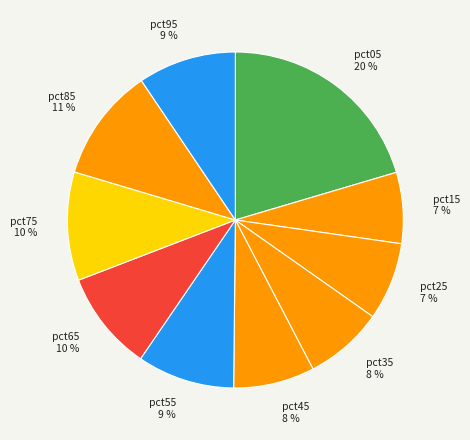

Is there a majority slice in this chart?

No